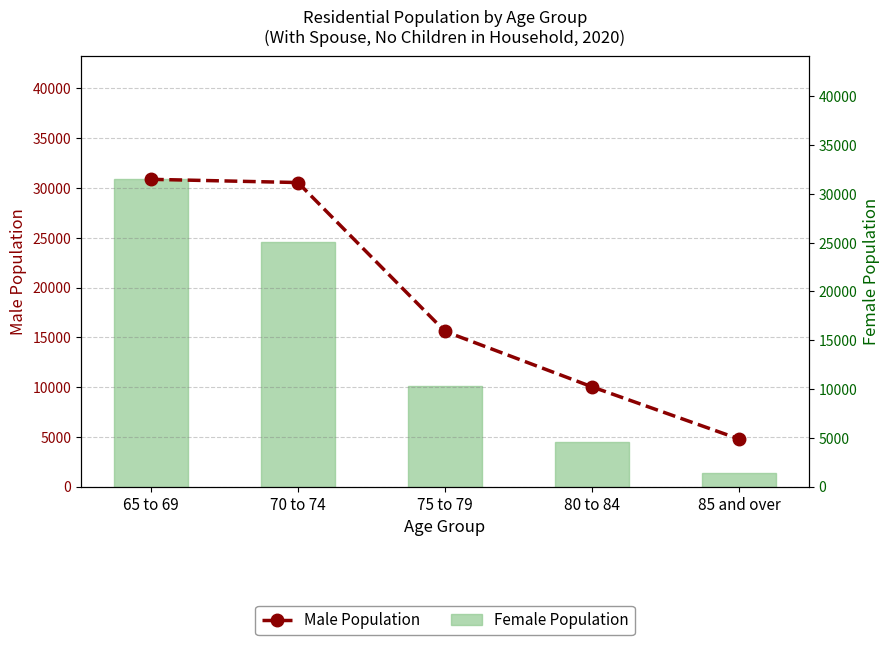

The Male series shows 30874 at 65 to 69. True or false?

True